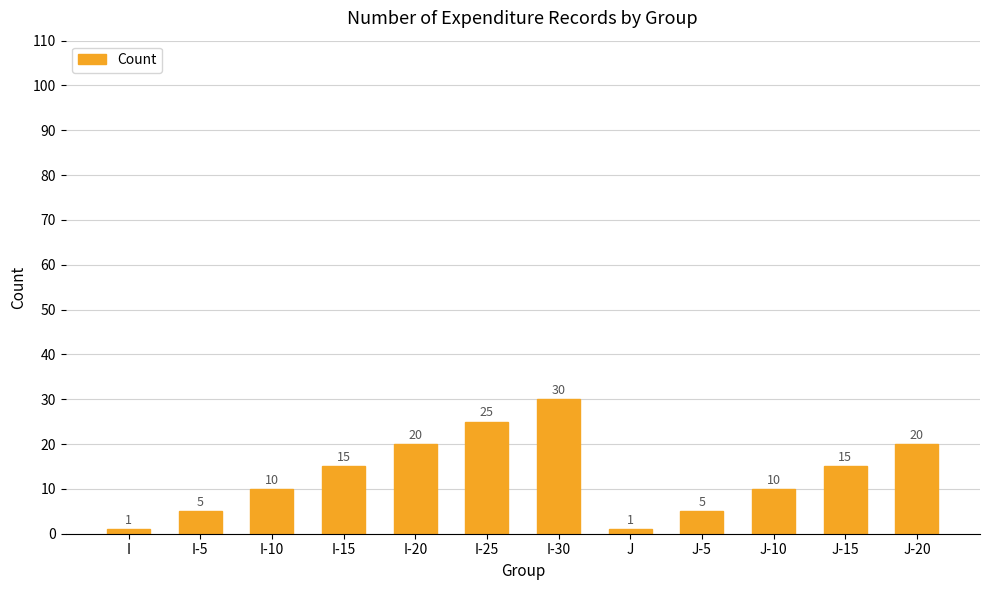

Count the values in the range 5 to 20.

8